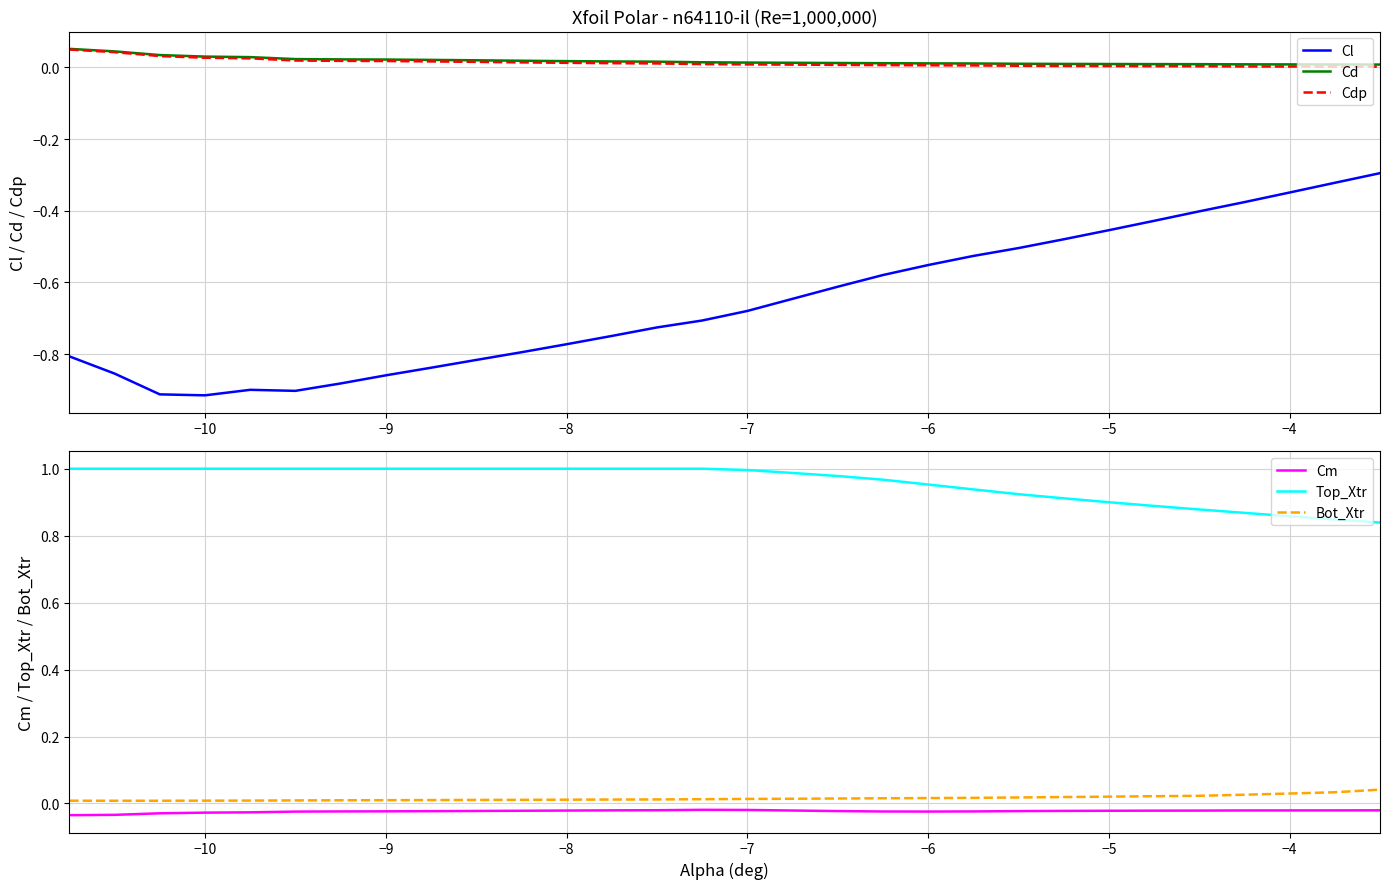

True or false: Cl and Cdp cross at least once.

False